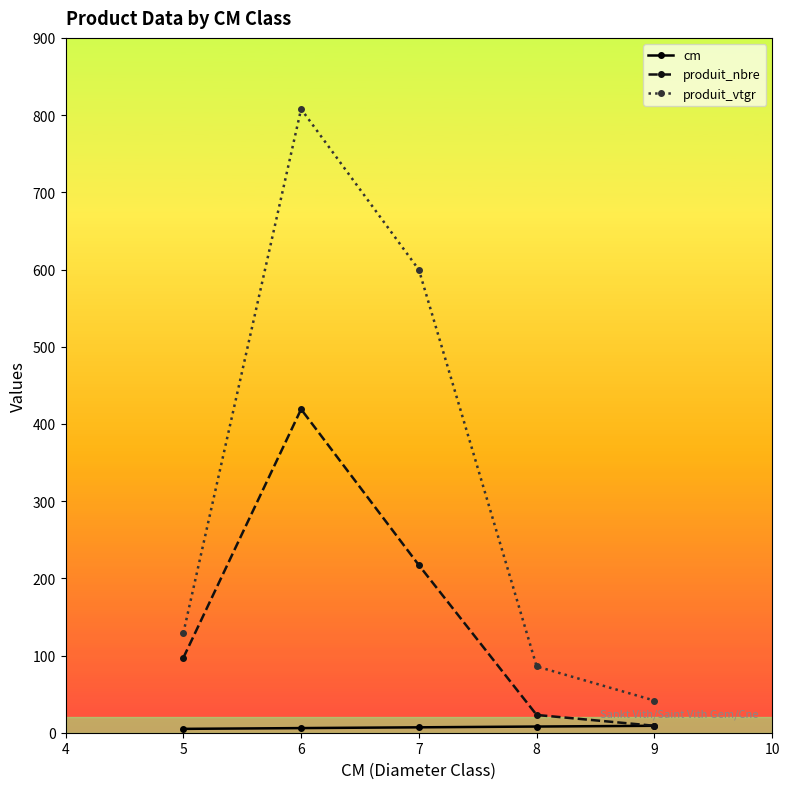

True or false: produit_vtgr has more than 1 points higher than both neighbors.

False